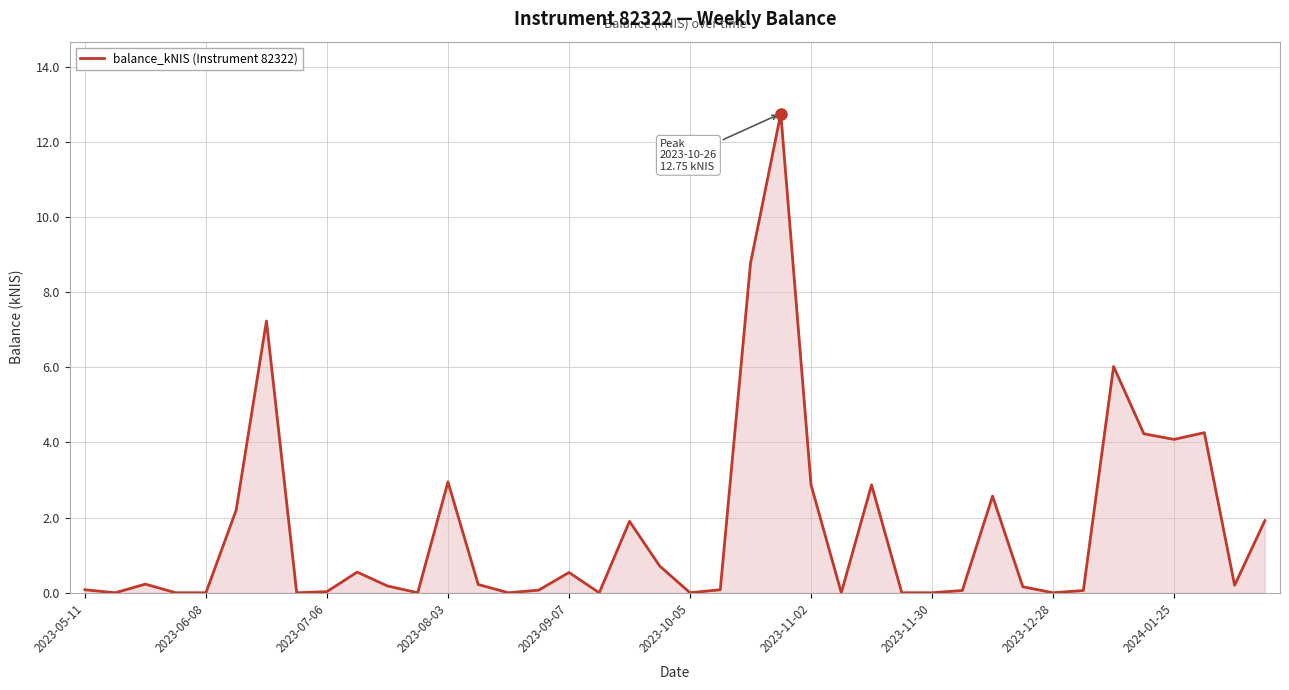

What is the maximum value shown in the chart?

12.8